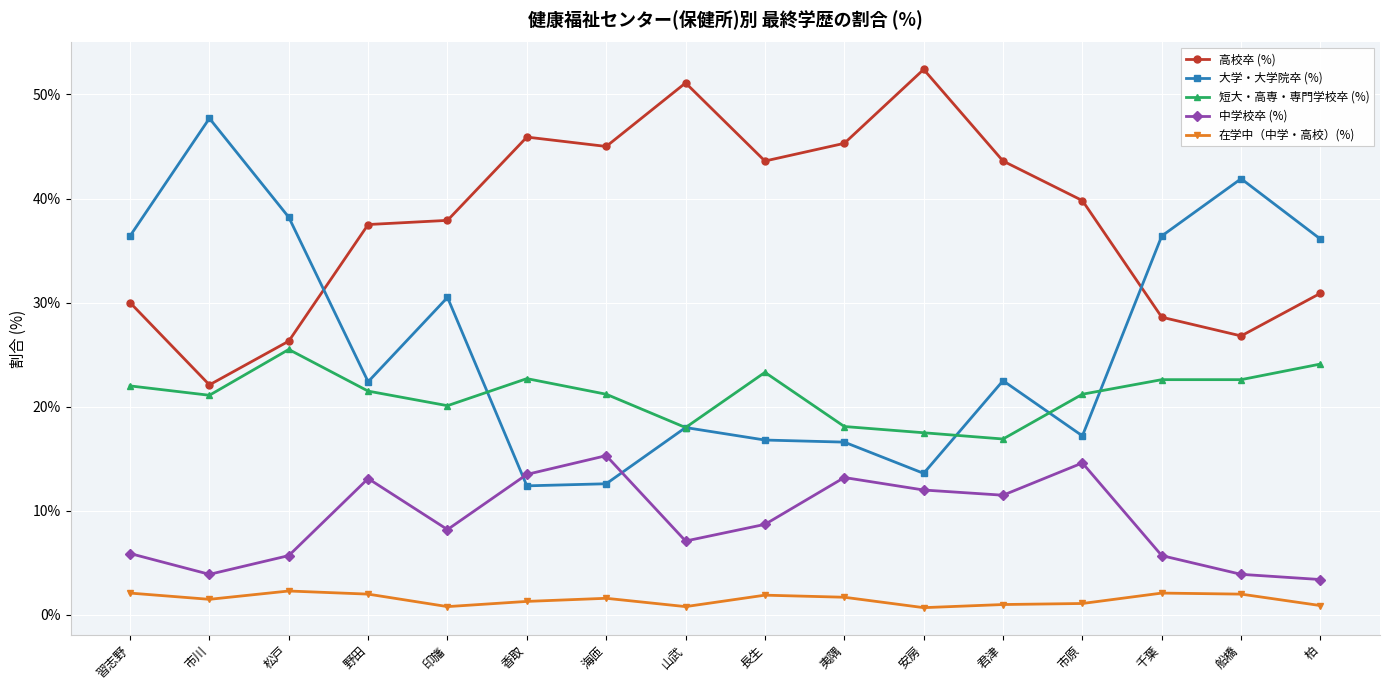

What position from the right is 野田?

13